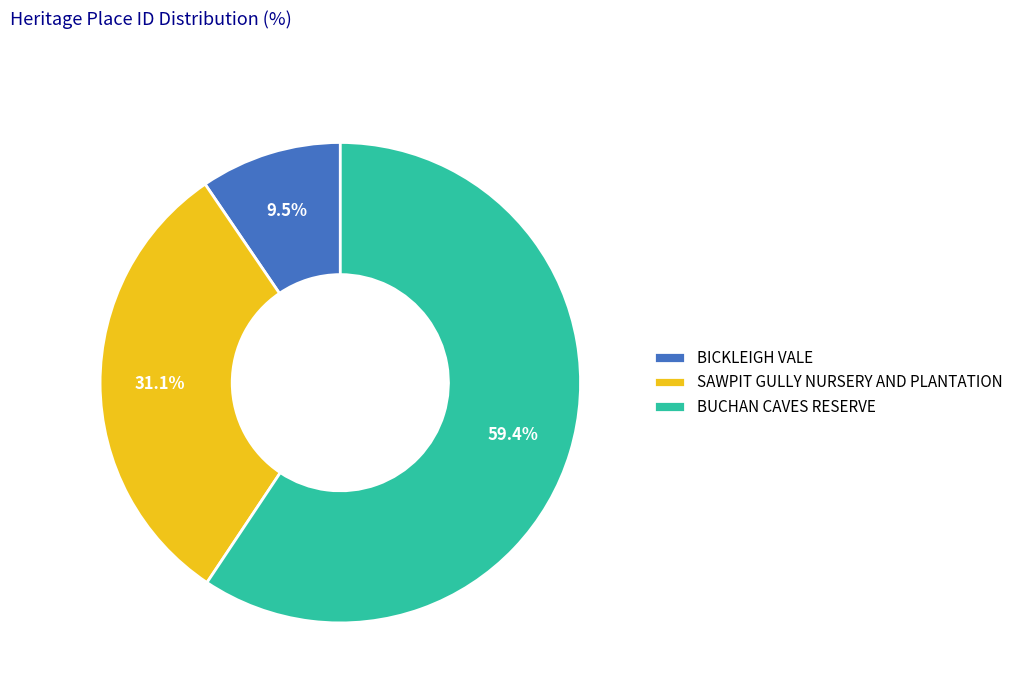

How many slices are in this pie chart?

3